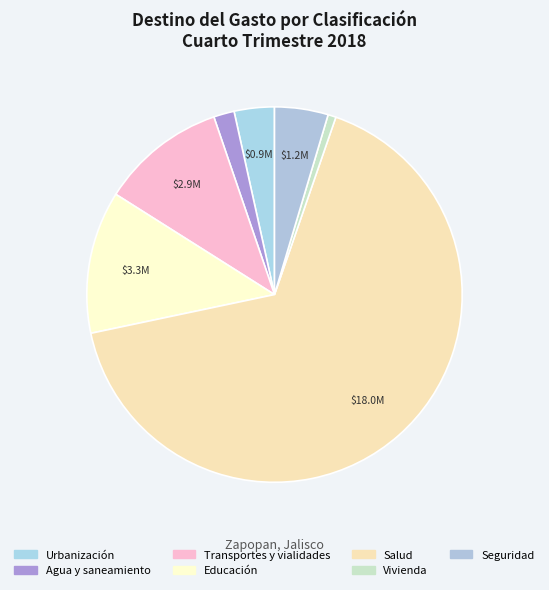

Is Transportes y vialidades the majority of the pie?

No